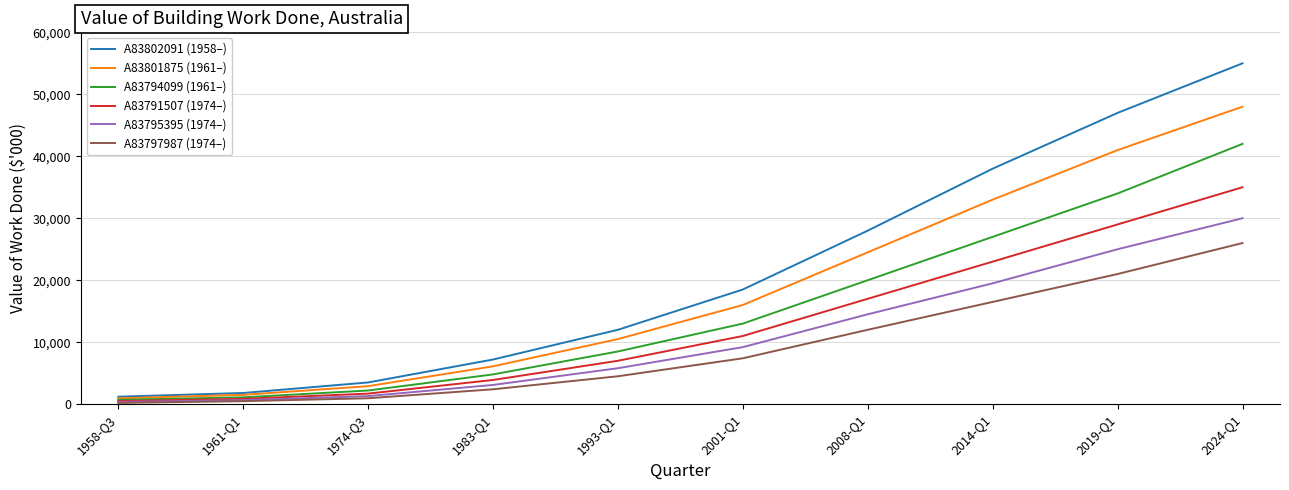

At which category does the chart reach its peak across all series?

2024-Q1